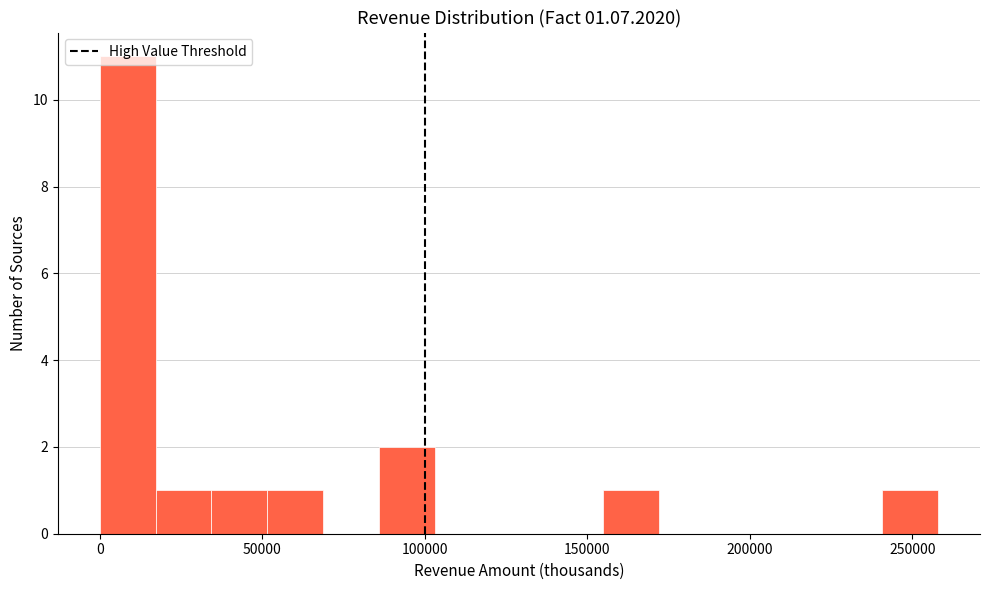

Read against the x-axis, roughly where is the centre of the tallest bar?

10000